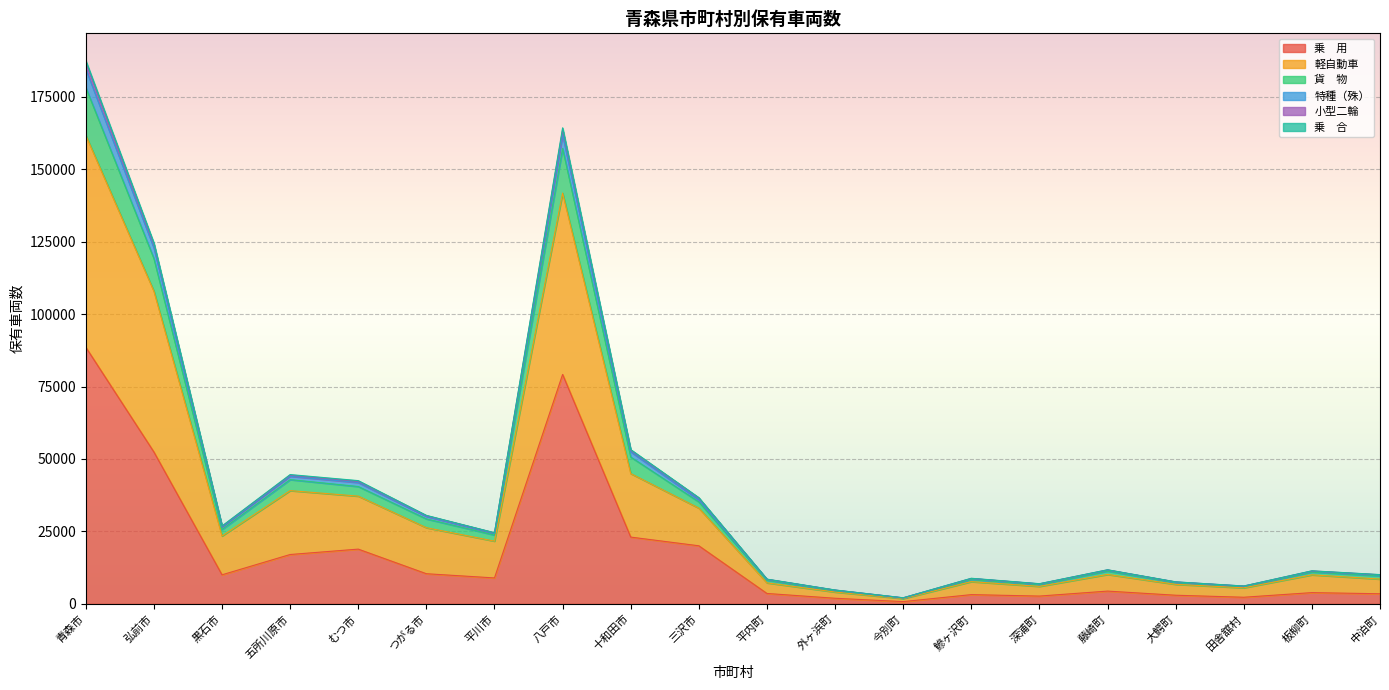

How many interior local peaks does the 貨　物 series have?

5